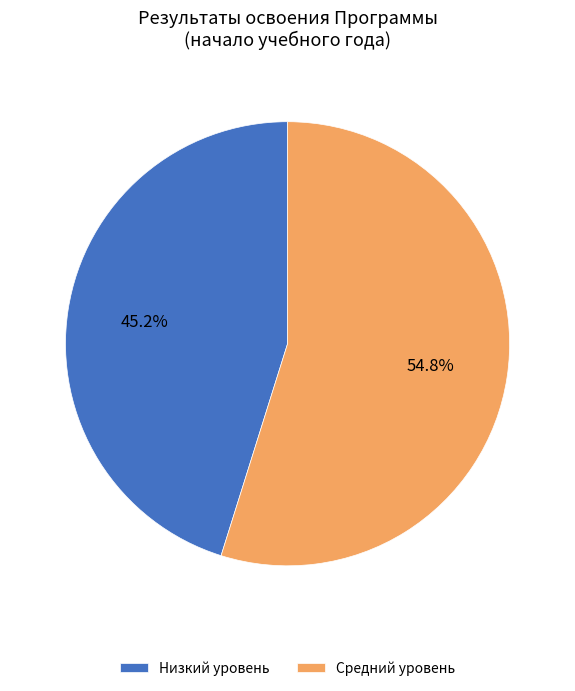

Between Низкий уровень and Средний уровень, which is larger?

Средний уровень